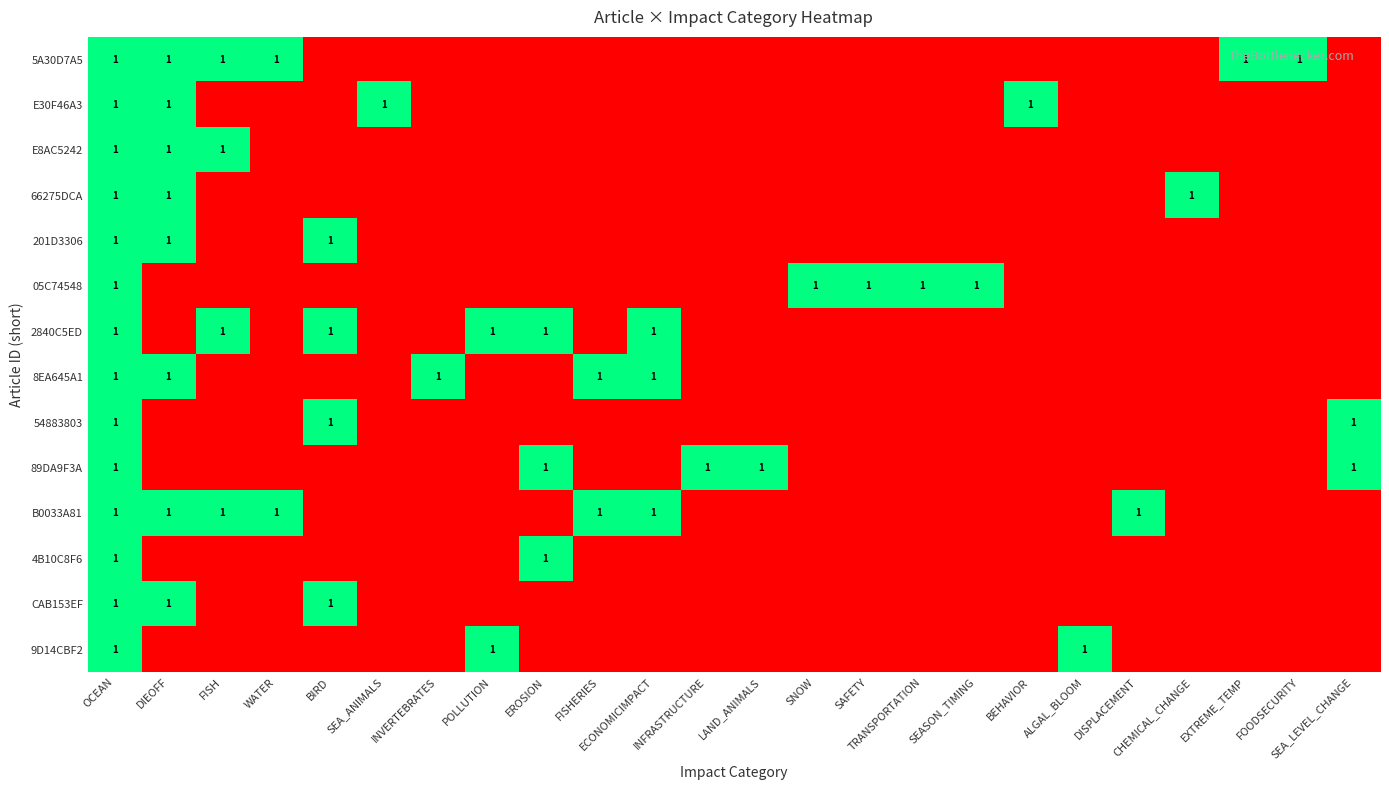

What is the difference between the second highest and minimum values in the 201D3306 series?

1